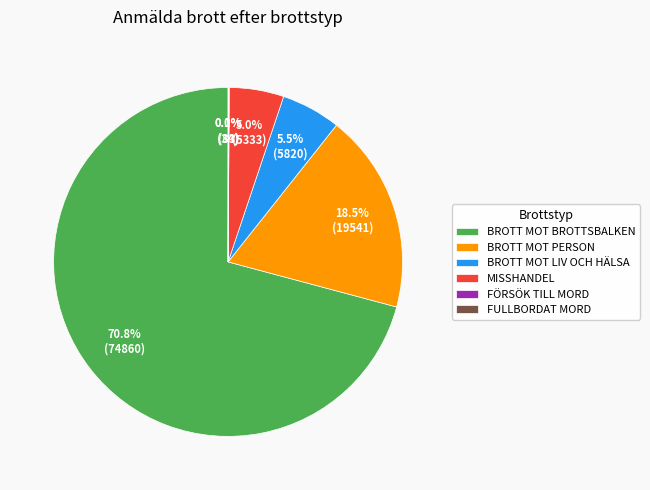

Which slice is the largest?

BROTT MOT BROTTSBALKEN